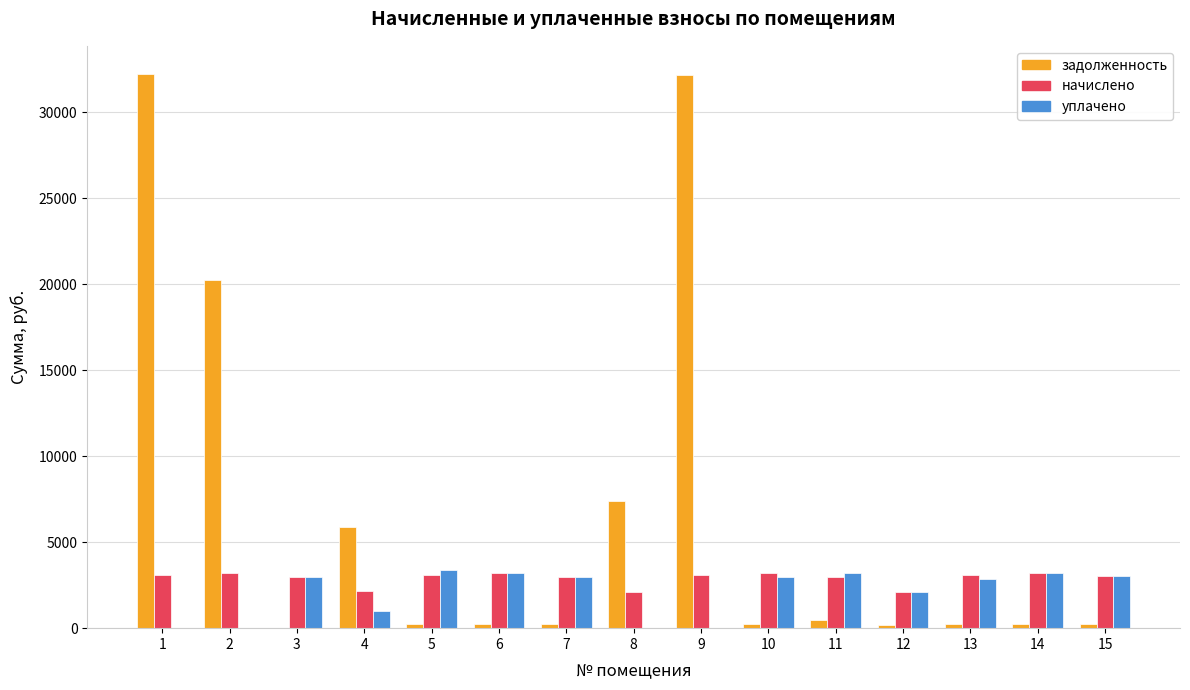

Which series has the largest total across all categories?

задолженность